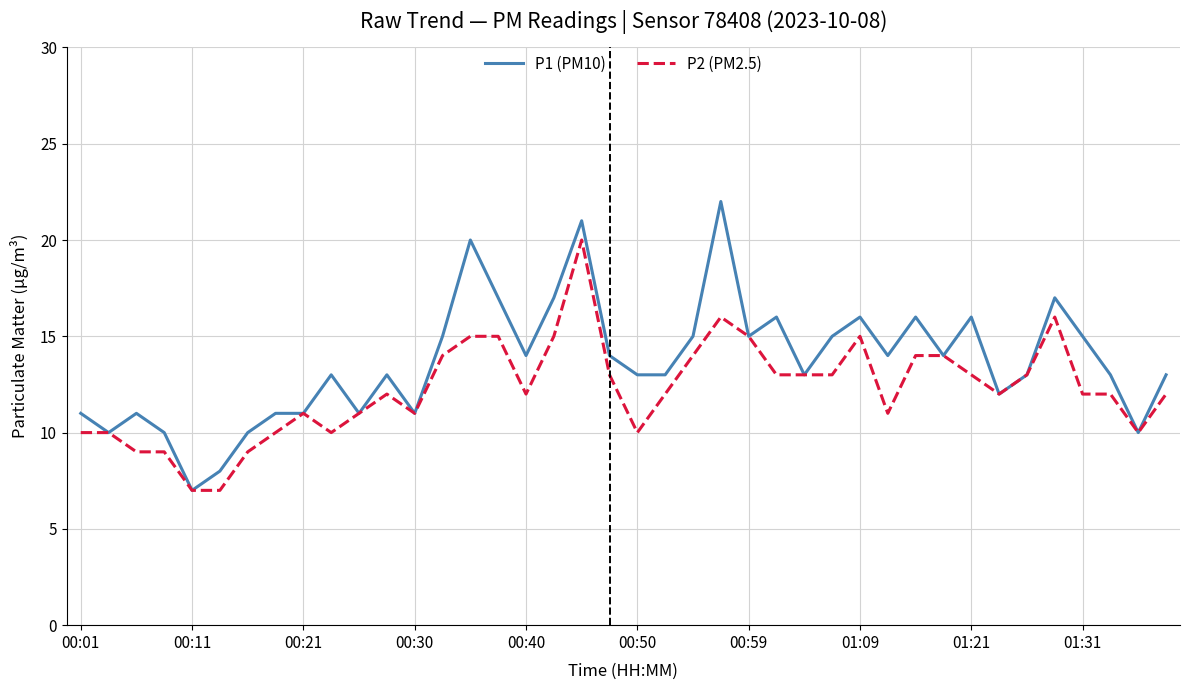

Which series has the largest total across all categories?

P1 (PM10)